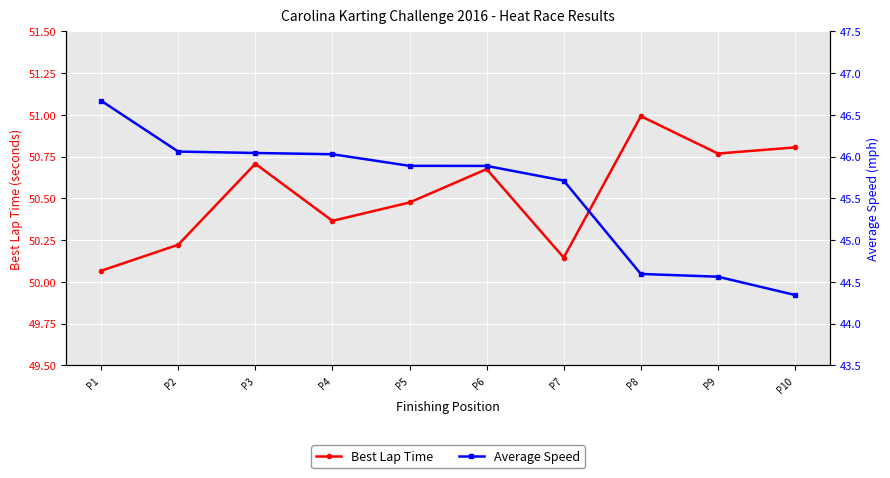

Which series changed the most between P3 and P6?

Average Speed